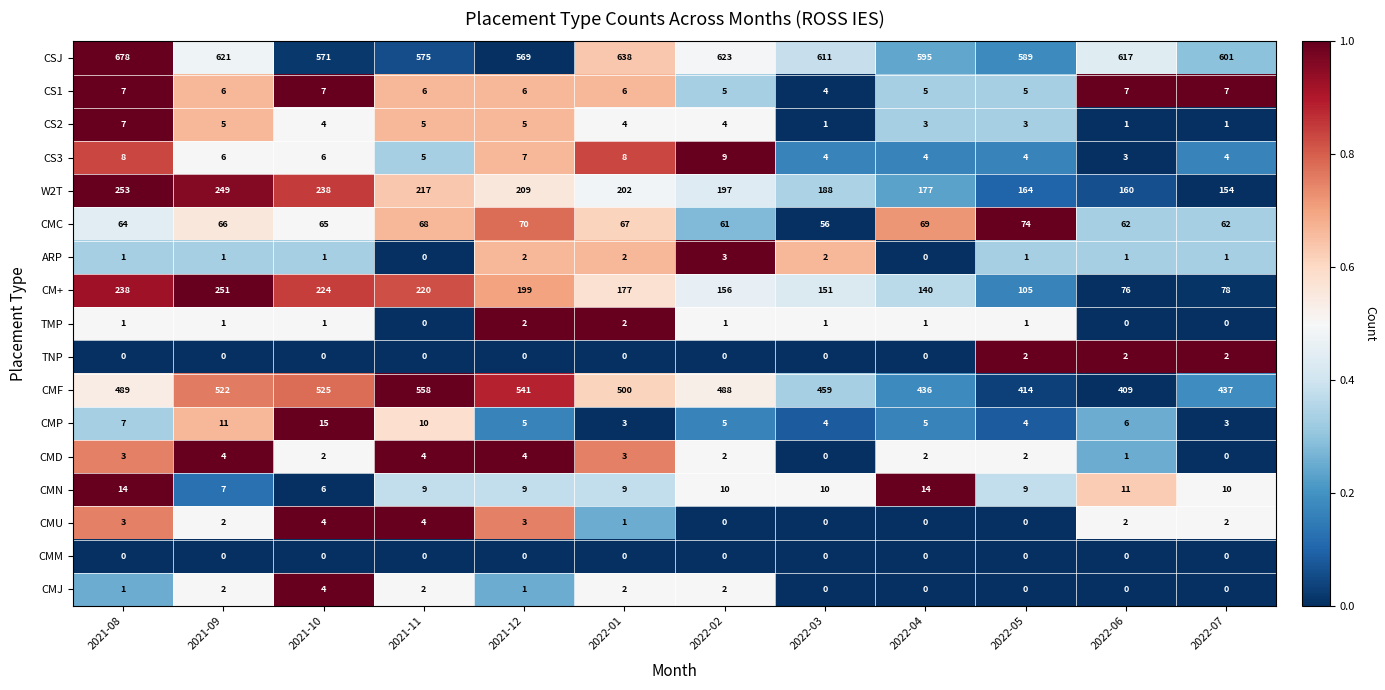

What is the sum of the CS3 values at 2021-10 and 2021-08?

14